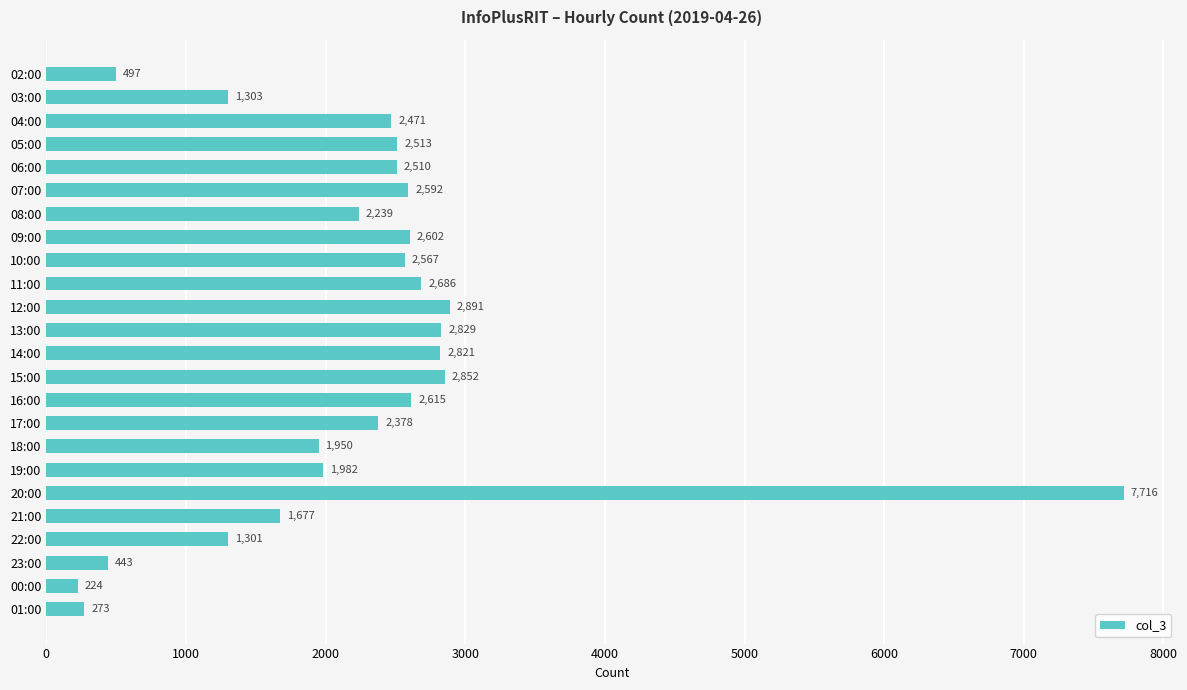

Reading top to bottom, extract all data points from this chart.

02:00=497	03:00=1303	04:00=2471	05:00=2513	06:00=2510	07:00=2592	08:00=2239	09:00=2602	10:00=2567	11:00=2686	12:00=2891	13:00=2829	14:00=2821	15:00=2852	16:00=2615	17:00=2378	18:00=1950	19:00=1982	20:00=7716	21:00=1677	22:00=1301	23:00=443	00:00=224	01:00=273